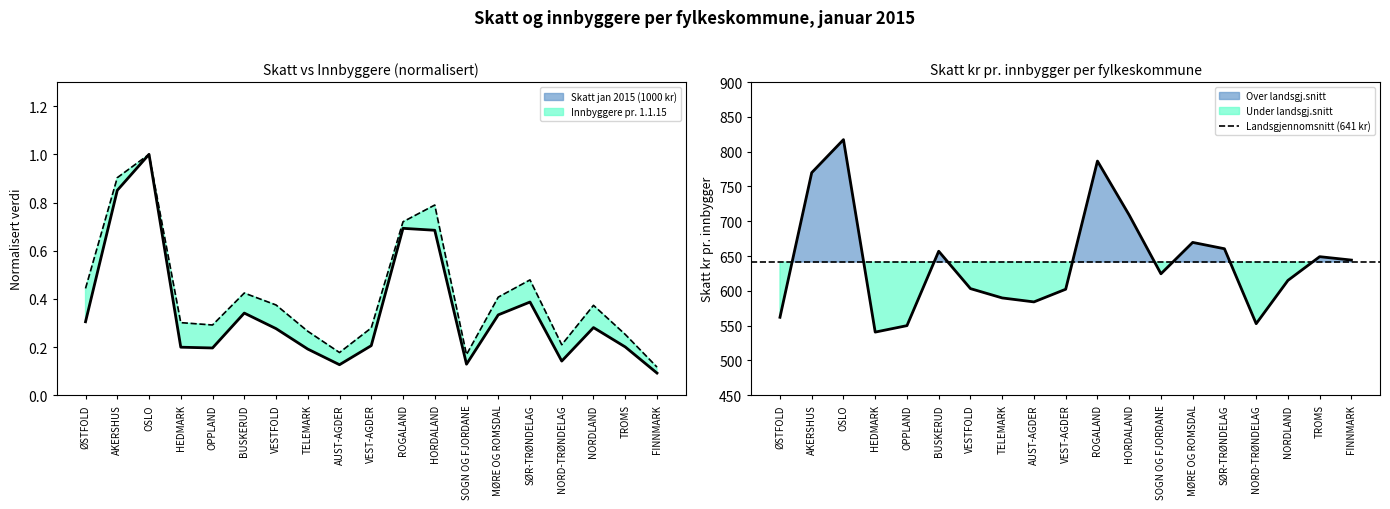

What is the minimum value for Skatt kr pr. innb.?

540.7